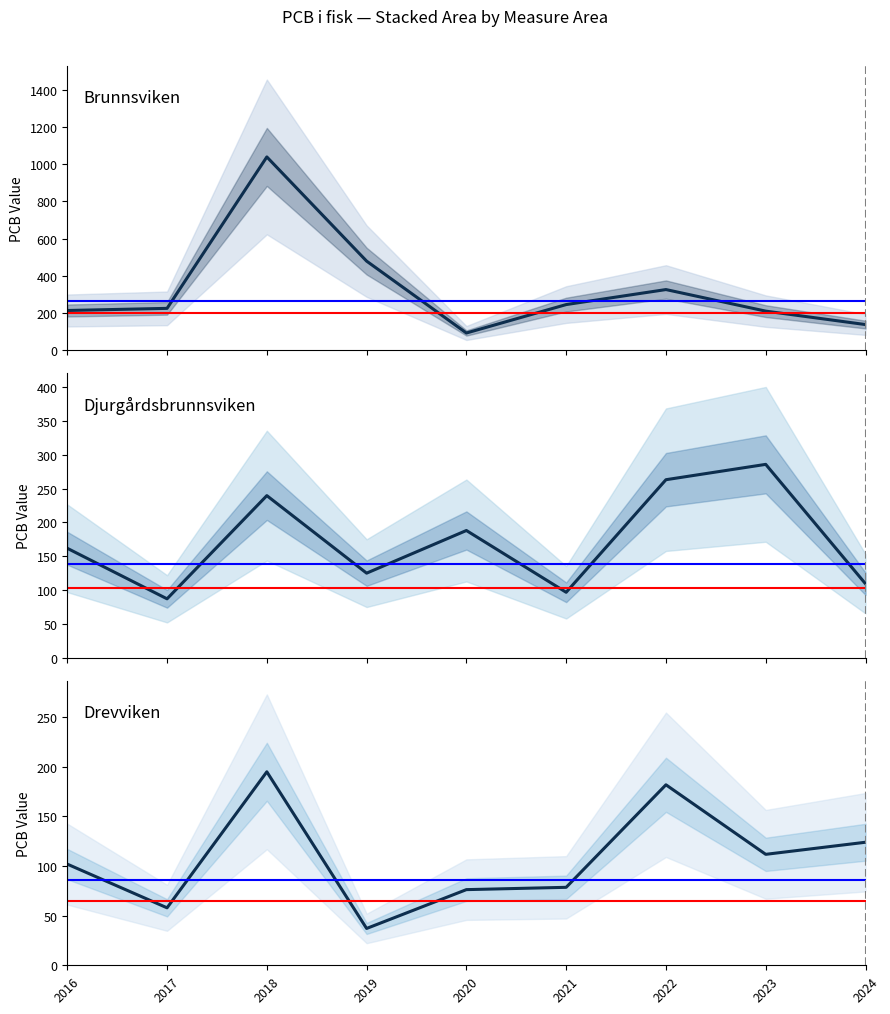

At which label does Djurgårdsbrunnsviken reach its minimum?

2017